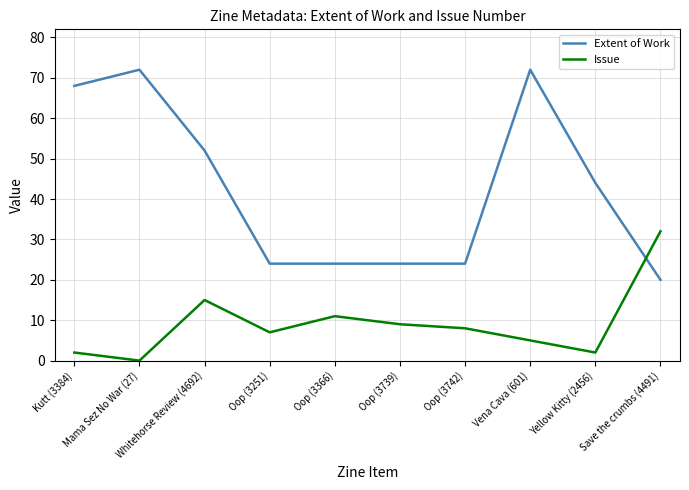

How many lines are shown in the chart?

2